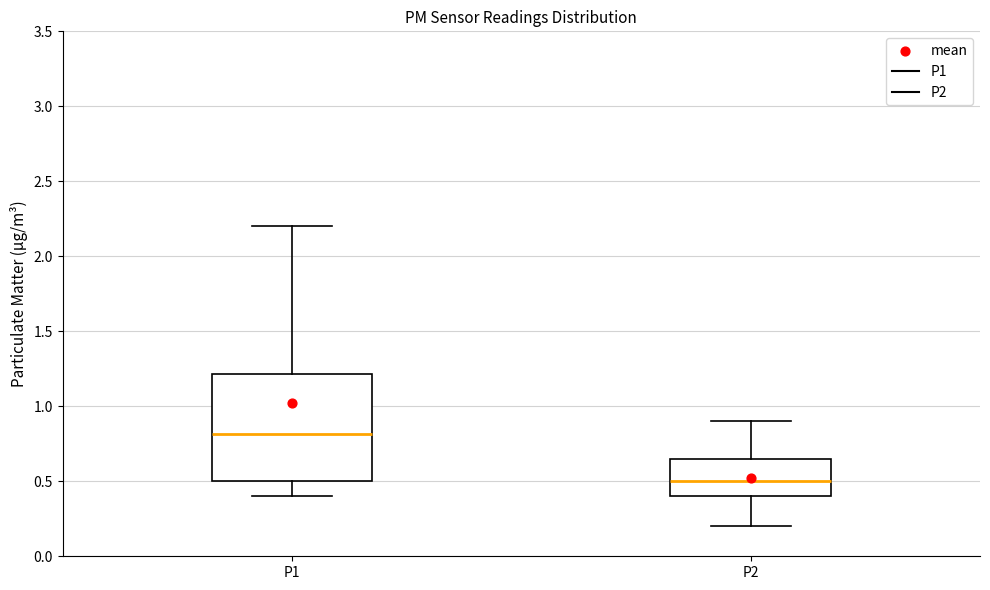

Comparing the boxes themselves (not the whiskers), which one is the tallest?

P1